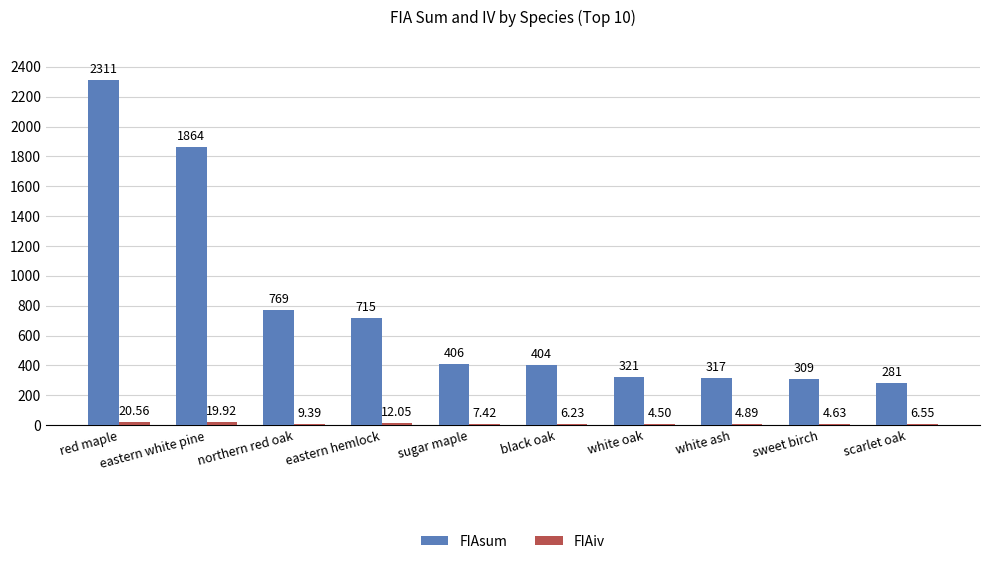

What is the highest value of the FIAsum series?

2310.7